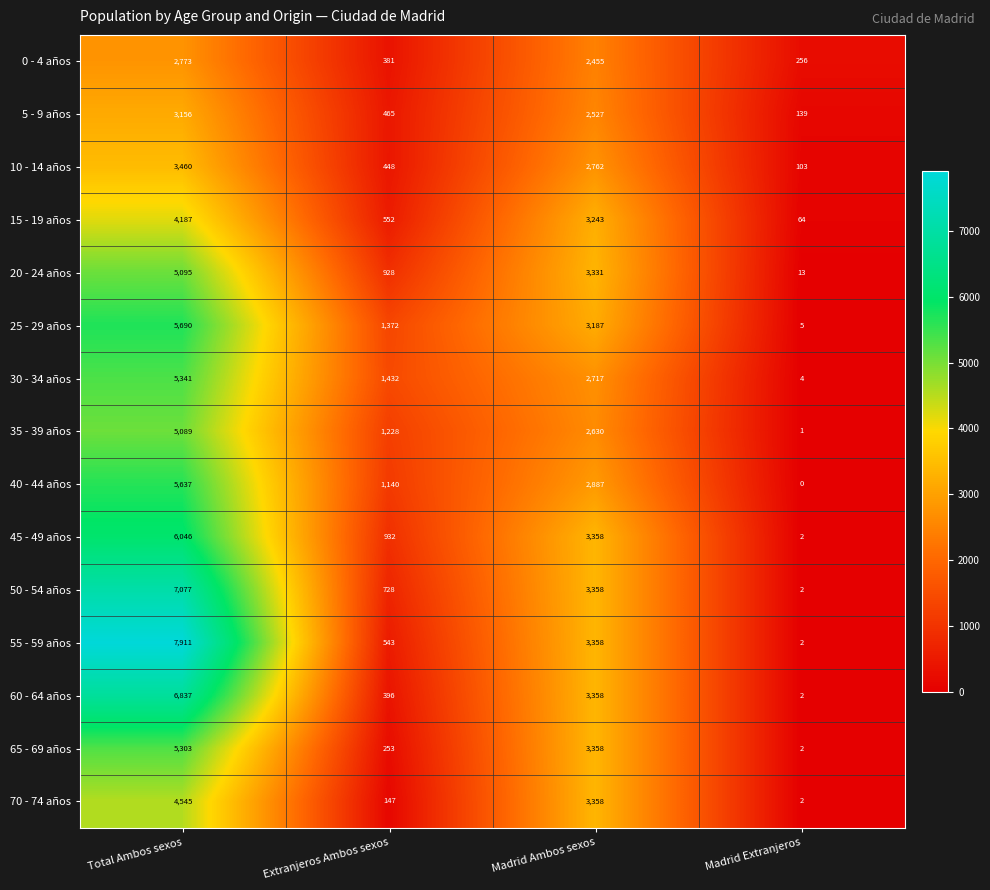

Rank the series by their maximum value, from highest to lowest.

55 - 59 años, 50 - 54 años, 60 - 64 años, 45 - 49 años, 25 - 29 años, 40 - 44 años, 30 - 34 años, 65 - 69 años, 20 - 24 años, 35 - 39 años, 70 - 74 años, 15 - 19 años, 10 - 14 años, 5 - 9 años, 0 - 4 años